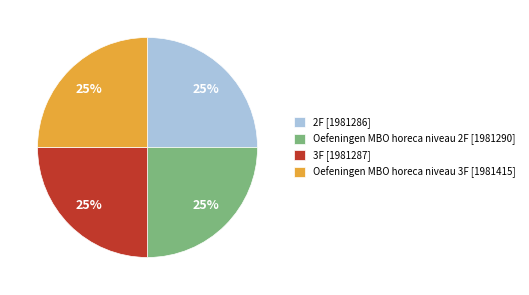

To the nearest percent, what percentage of the pie is Oefeningen MBO horeca niveau 2F [1981290]?

25%